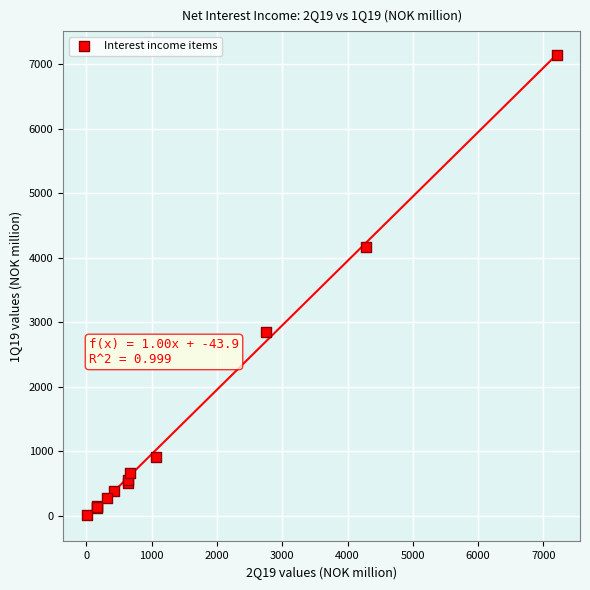

What Y value in the scatter plot is closest to 3579?

4171.6